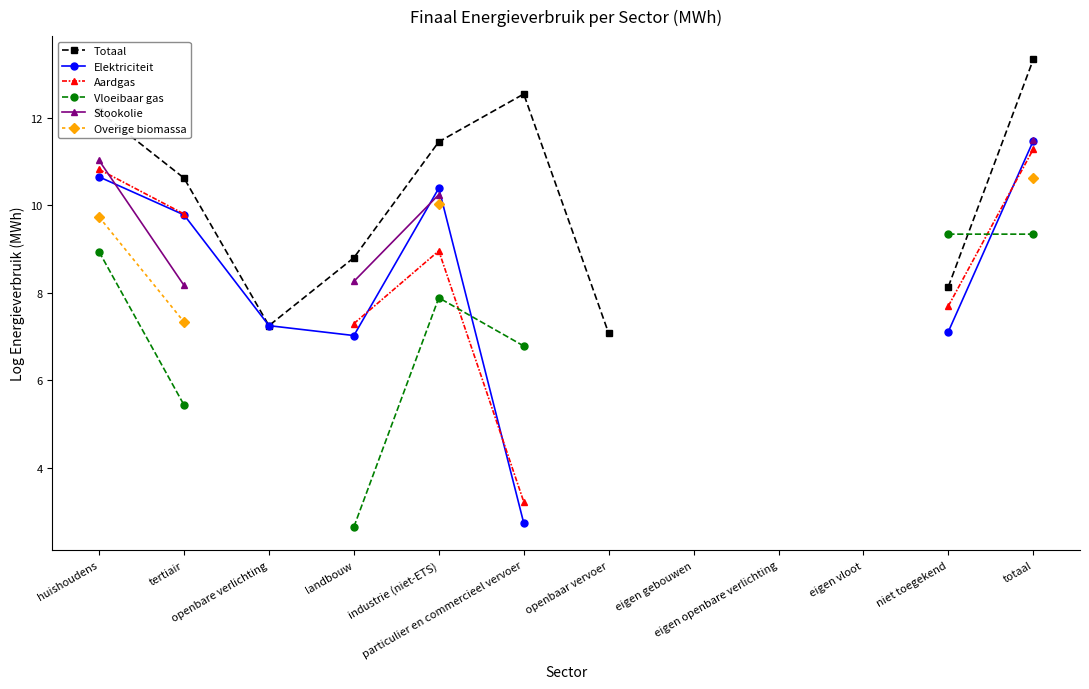

At how many categories does at least one series exceed 2?

9